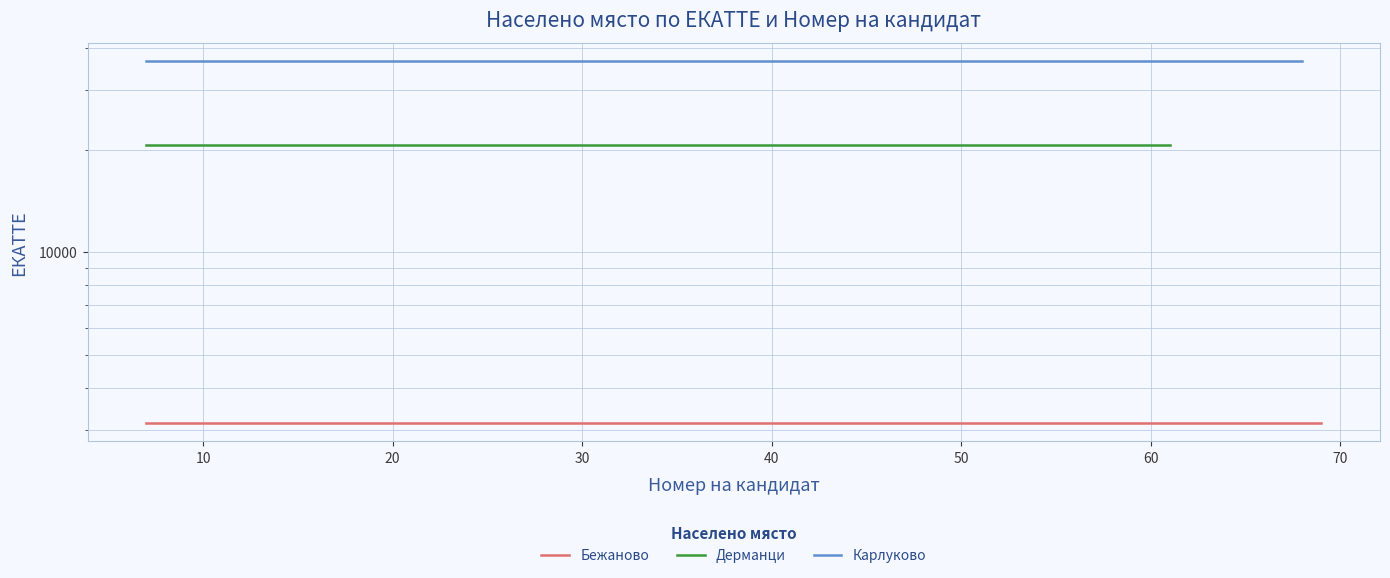

Reading left to right, transcribe all the data shown in this chart.

Бежаново: 3143	3143
Дерманци: 20688	20688
Карлуково: 36511	36511